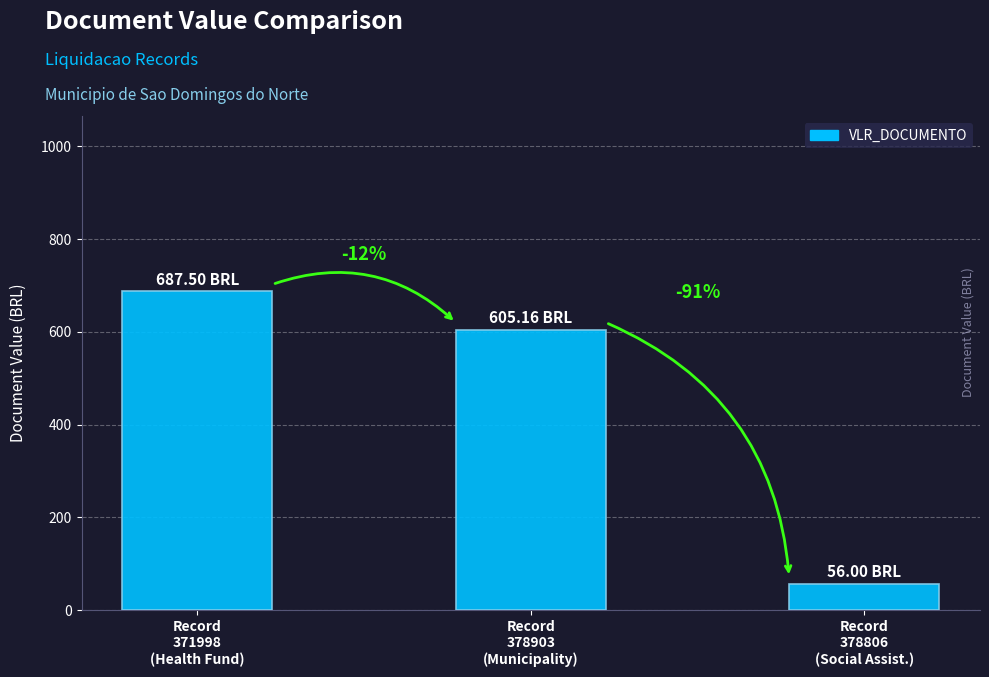

What is the difference between the values at Record
378903
(Municipality) and Record
371998
(Health Fund)?

82.3